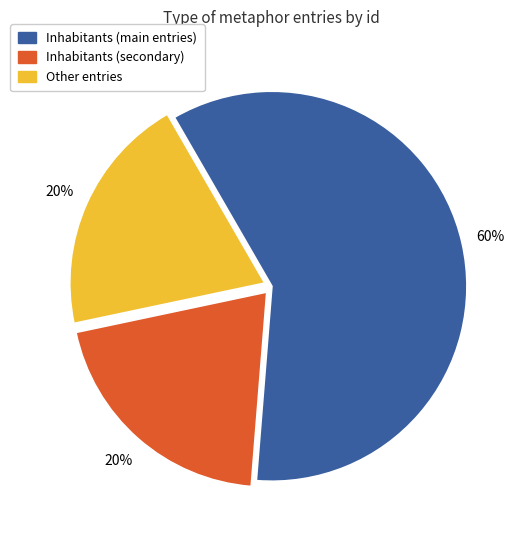

To the nearest percent, what is the average slice percentage?

33%